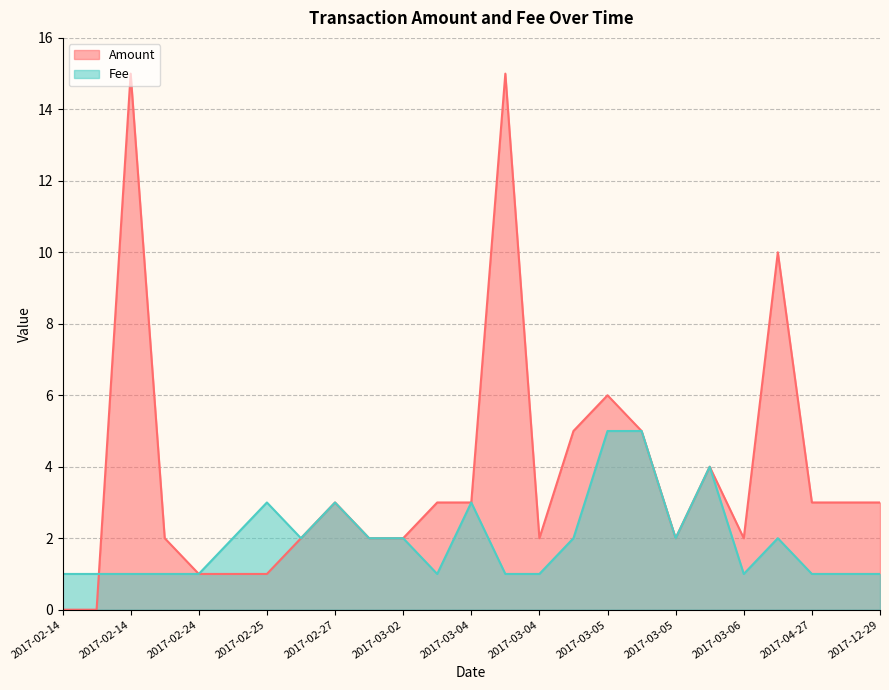

Between 2017-02-14 and 2017-02-24, which is larger?

2017-02-14